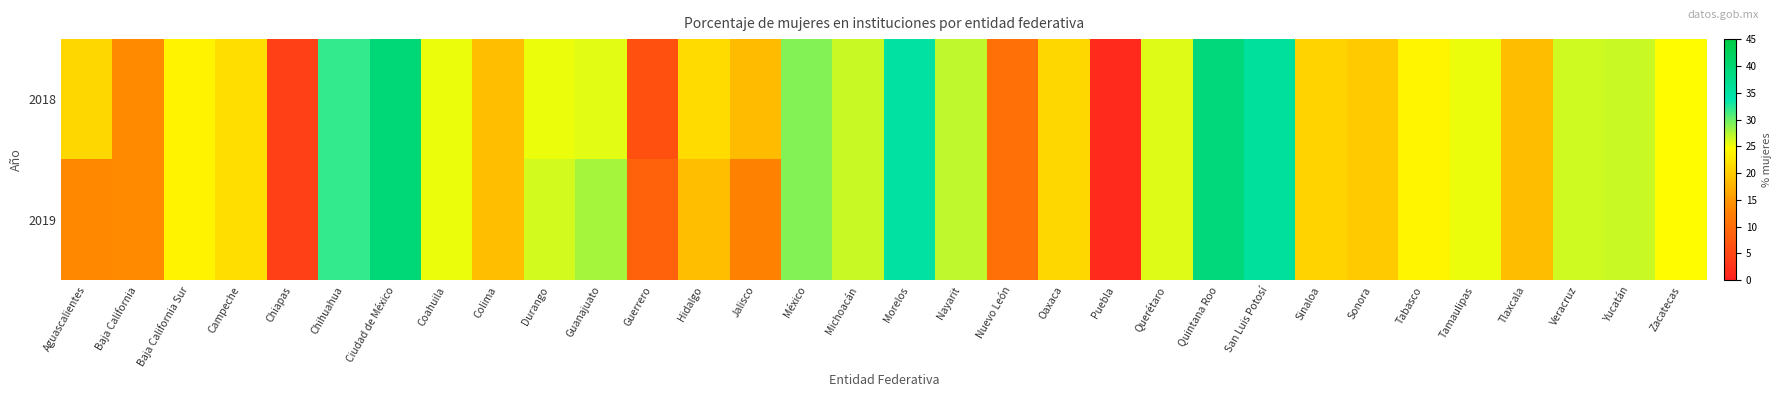

Which series has the widest spread of values?

2018